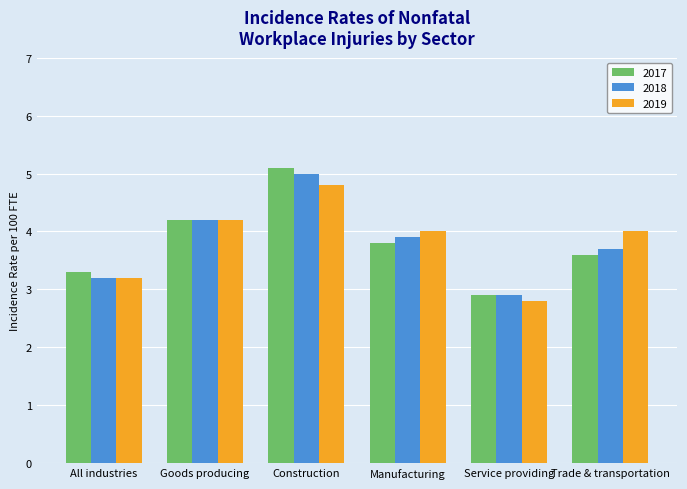

At how many categories does at least one series exceed 3?

5